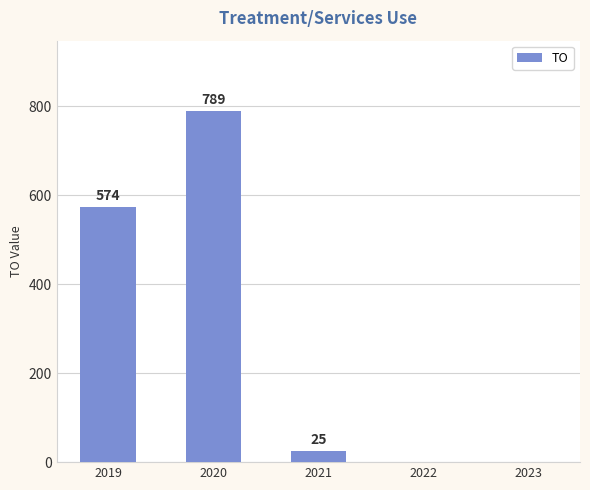

Reading left to right, extract all data points from this chart.

574	789	25	0	0